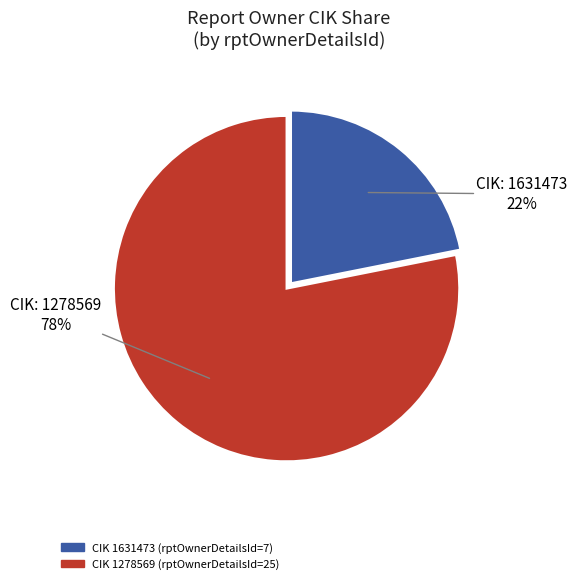

Is there a majority slice in this chart?

Yes